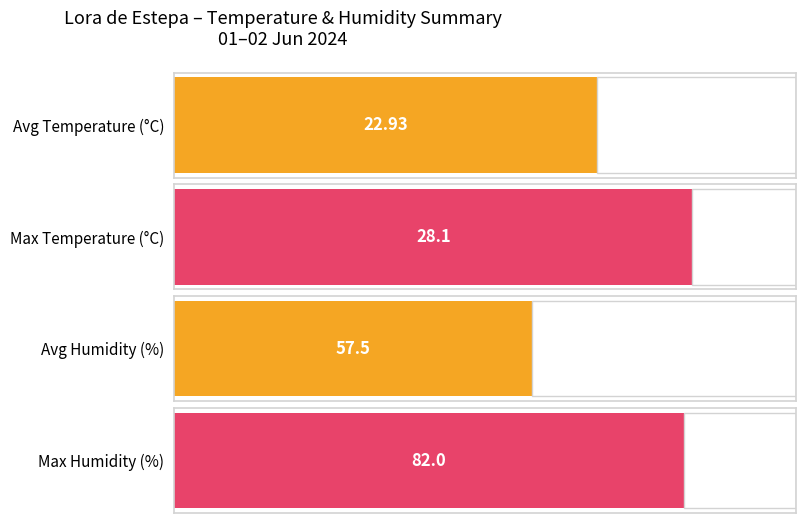

What is the average value of the Humidity (%) series?

57.5